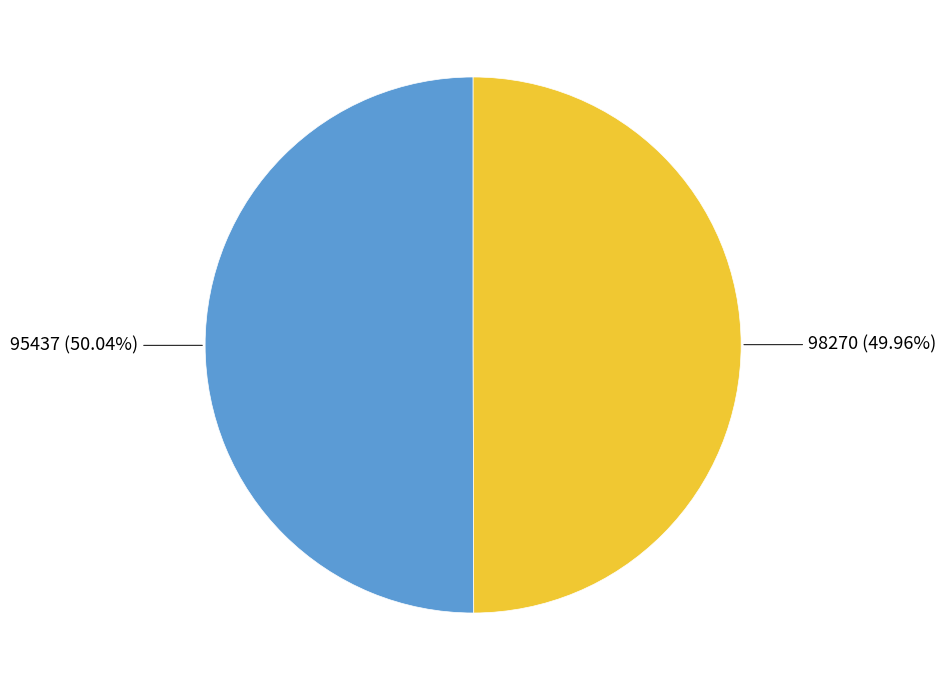

To the nearest percent, what is the average slice percentage?

50%